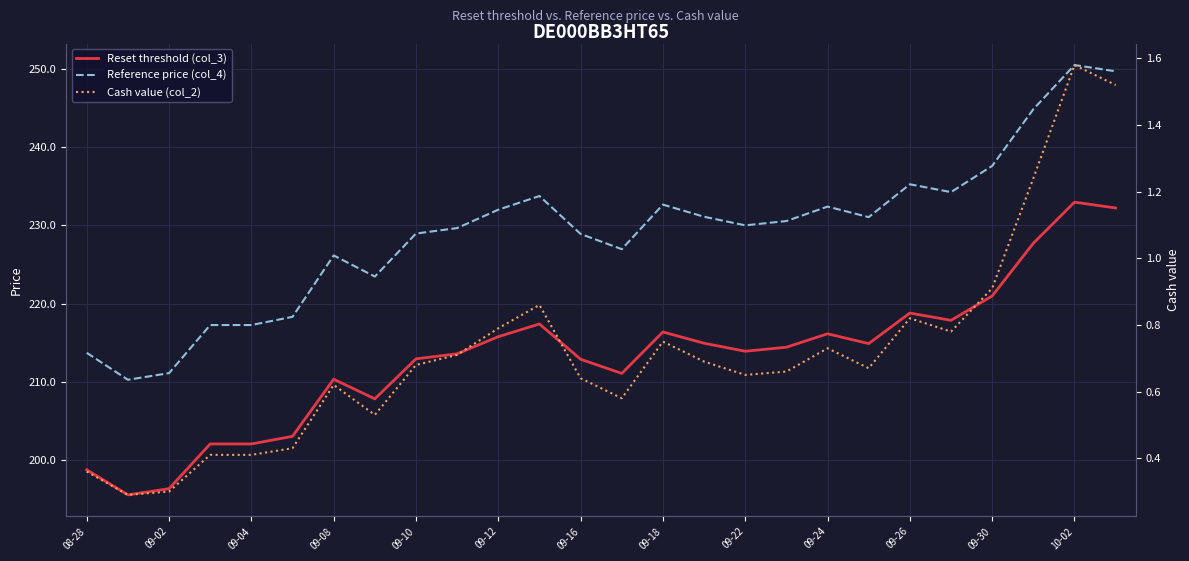

True or false: Reset threshold (col_3) has a value of 45.1 at 09-10.

False